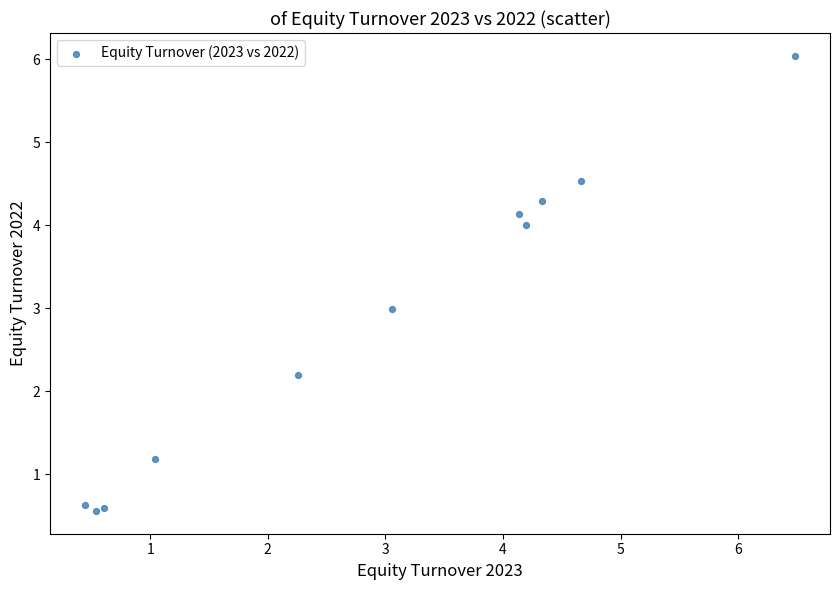

What is the average X value?

2.9